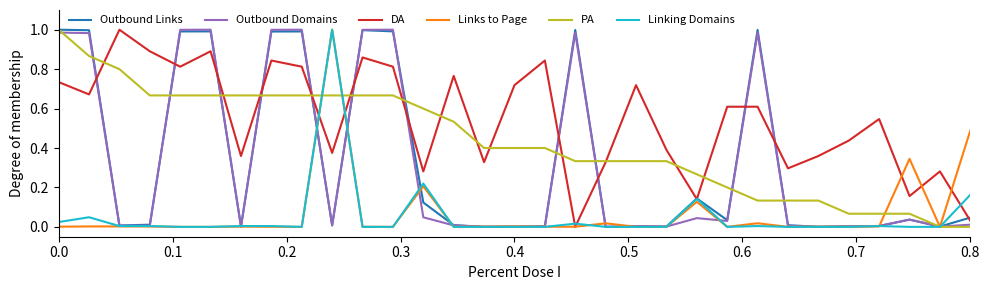

How many values in the DA series exceed 0?

30